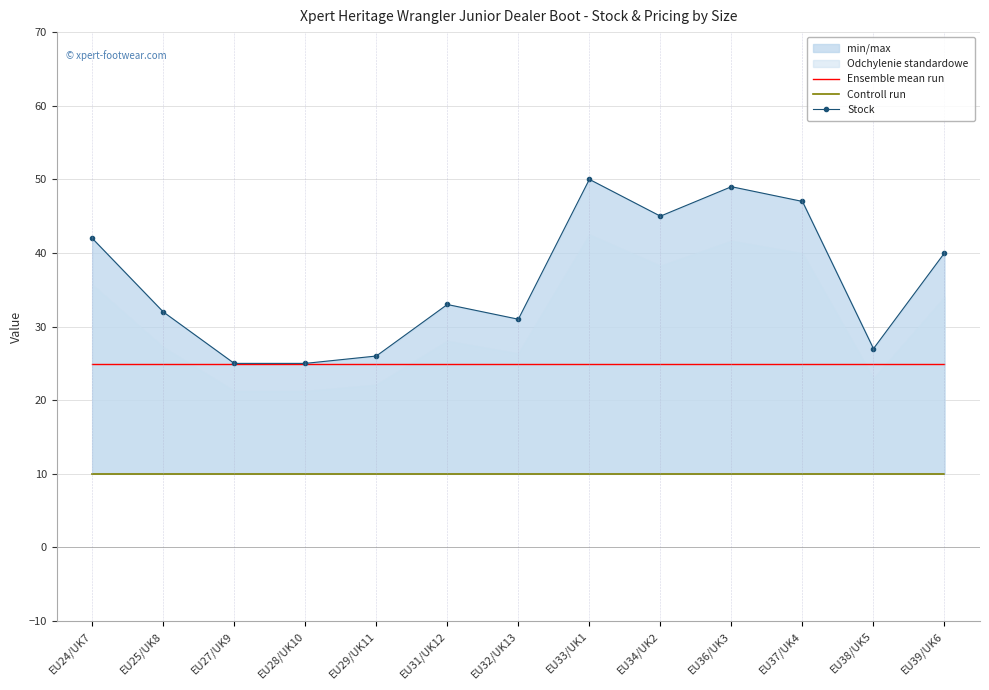

Is it true that Stock equals 40.0 at EU39/UK6?

True